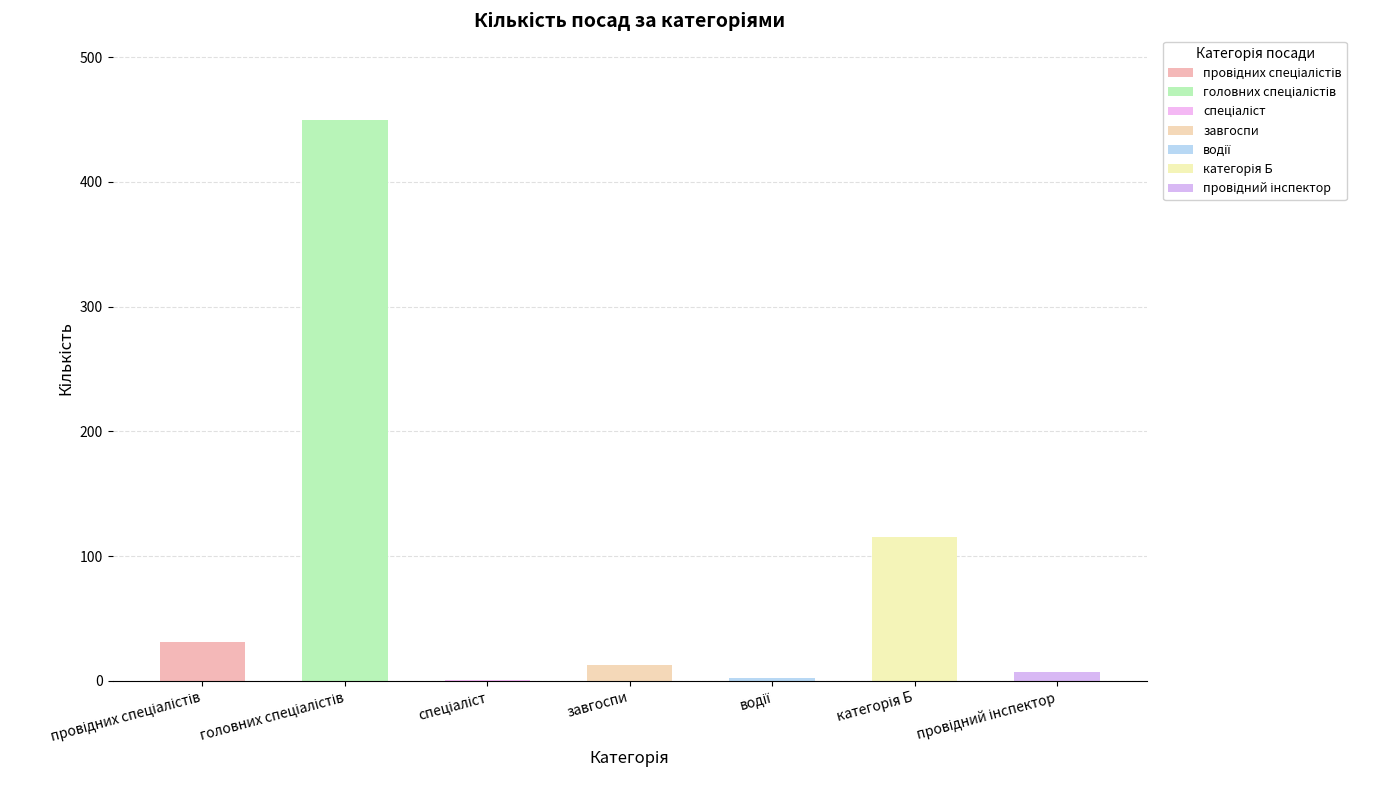

List the labels in order of value, largest first.

головних спеціалістів, категорія Б, провідних спеціалістів, завгоспи, провідний інспектор, водії, спеціаліст